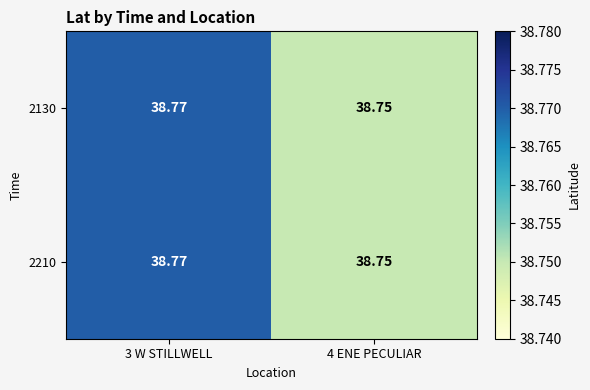

At how many categories does at least one series exceed 38?

2